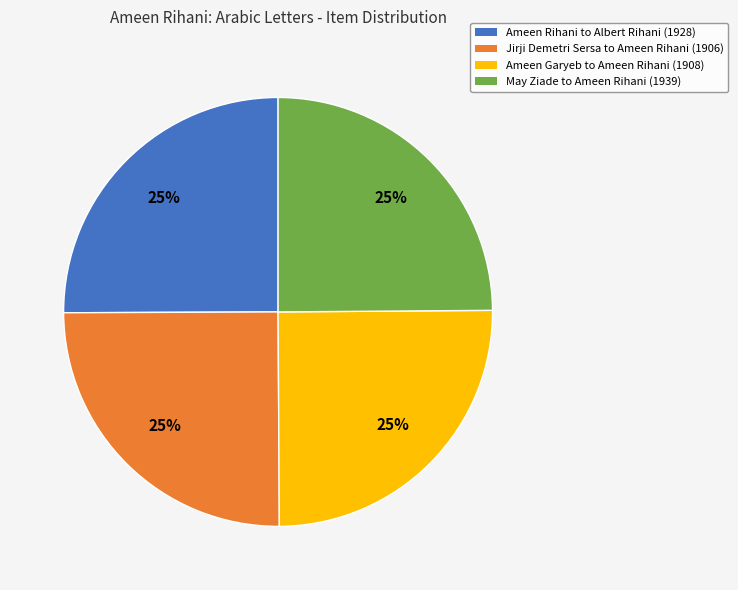

Is there any slice that represents more than half of the pie?

No